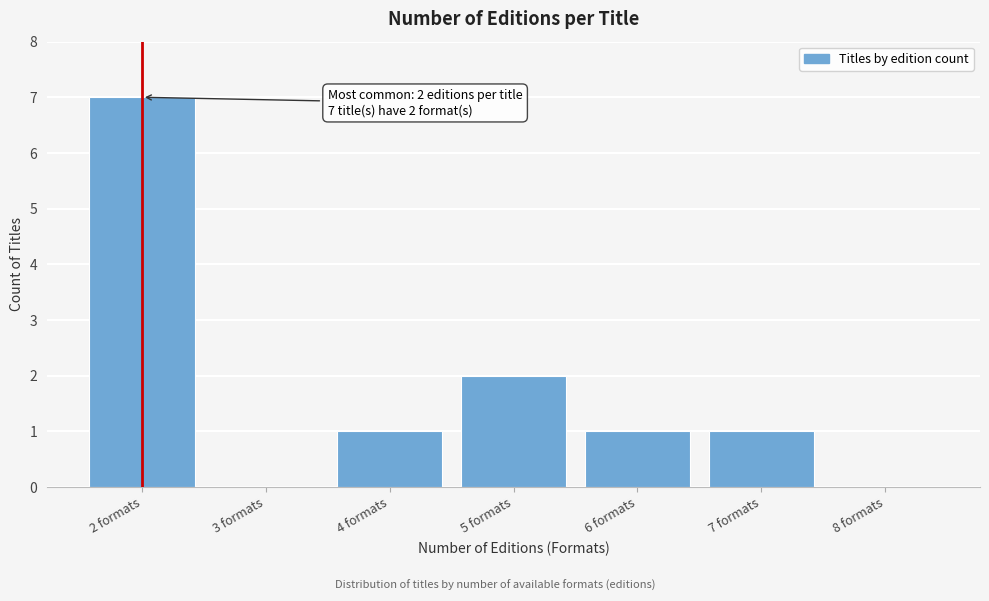

Reading right to left, extract all data points from this chart.

8 formats=0	7 formats=1	6 formats=1	5 formats=2	4 formats=1	3 formats=0	2 formats=7